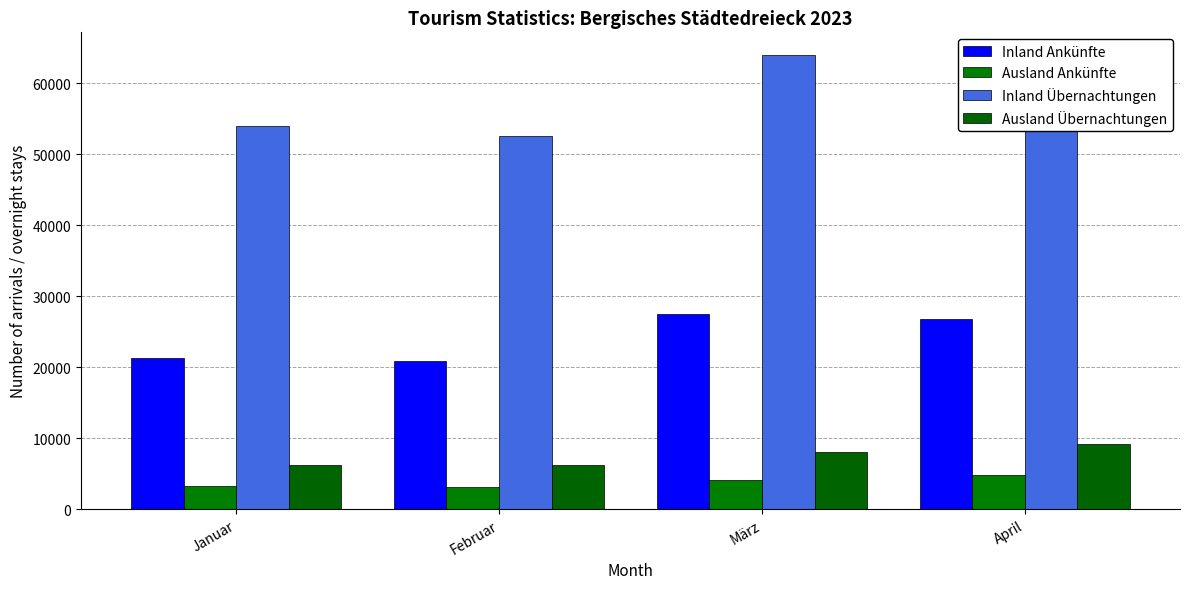

How many bars are there in each group?

4